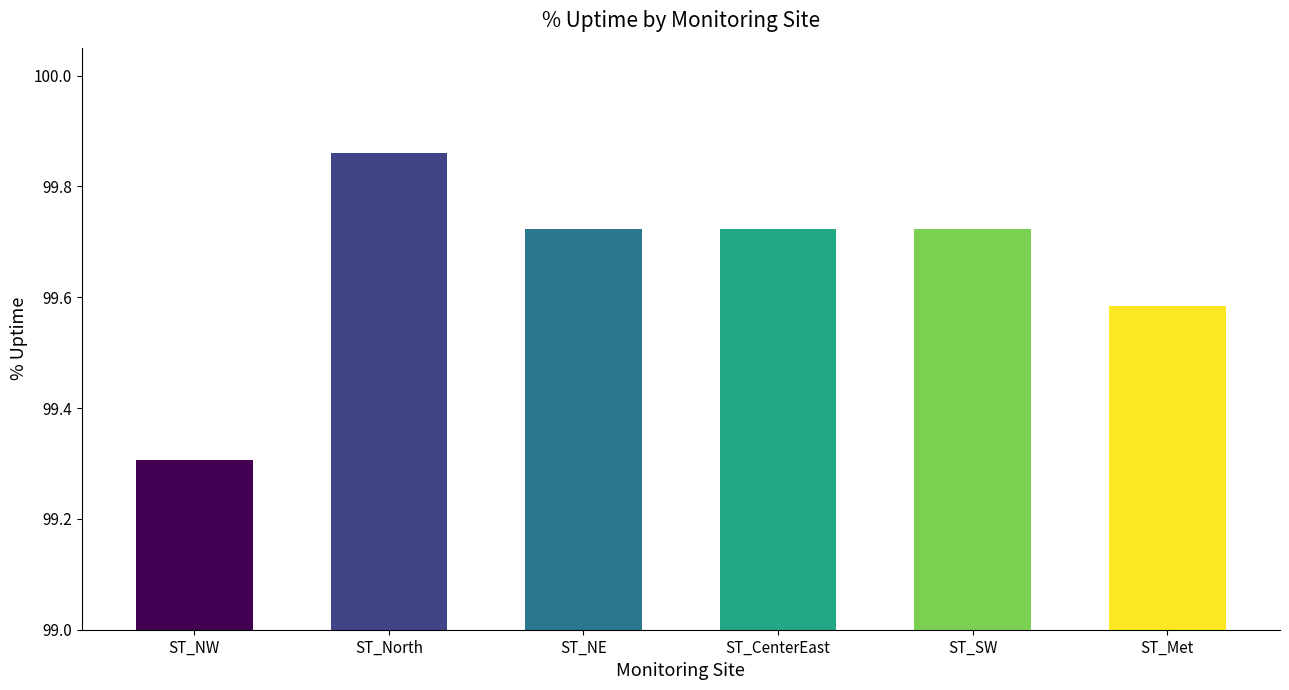

What is the smallest value displayed?

99.3